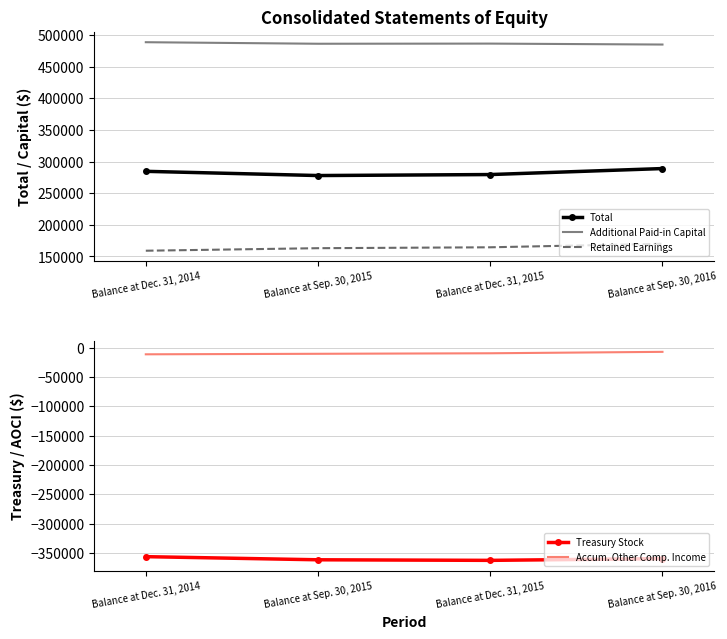

True or false: Total has a value of 279394 at Balance at Dec. 31, 2015.

True